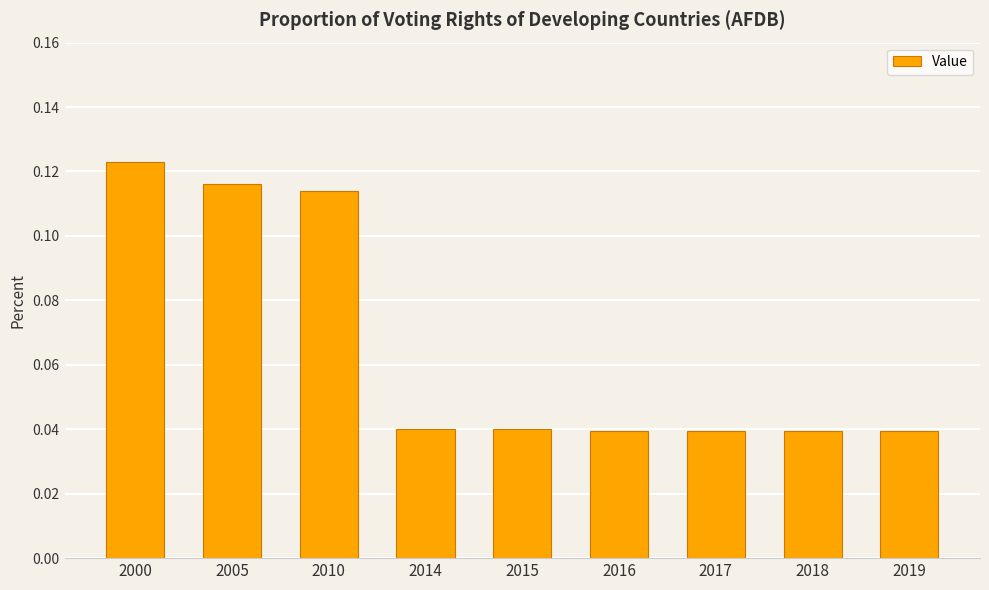

Between 2018 and 2005, which is larger?

2005